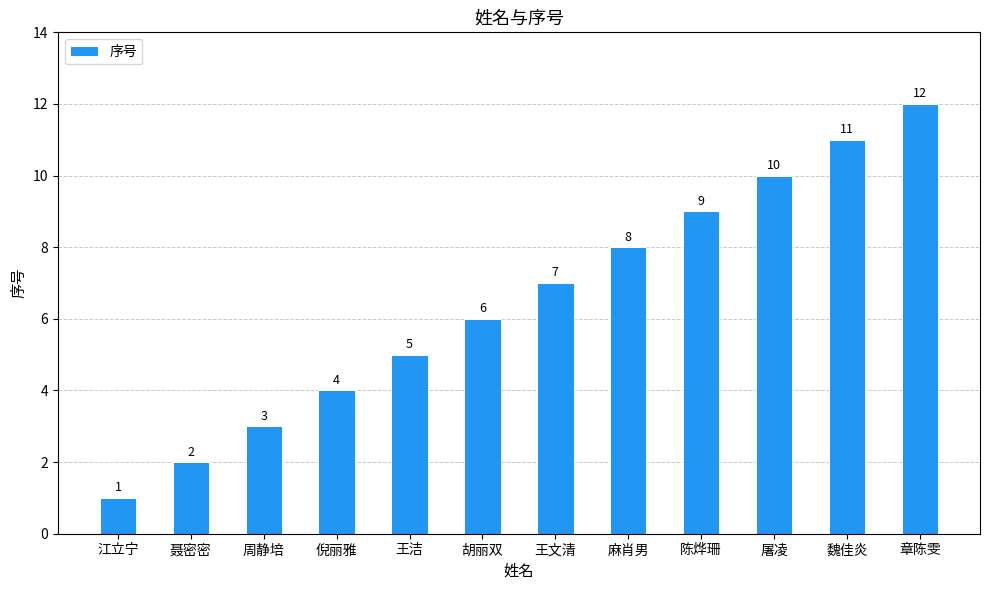

What is the greatest value displayed?

12